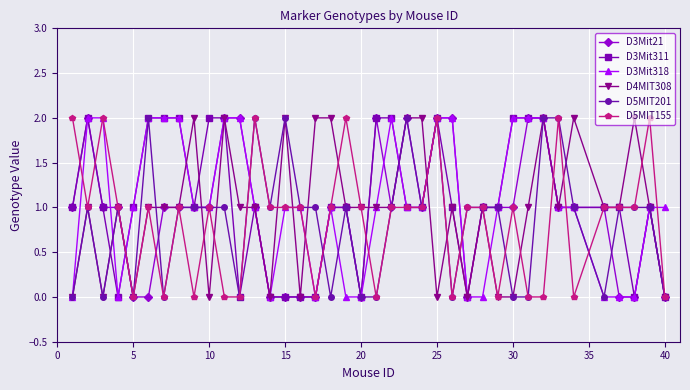

Does the chart have visible grid lines?

Yes